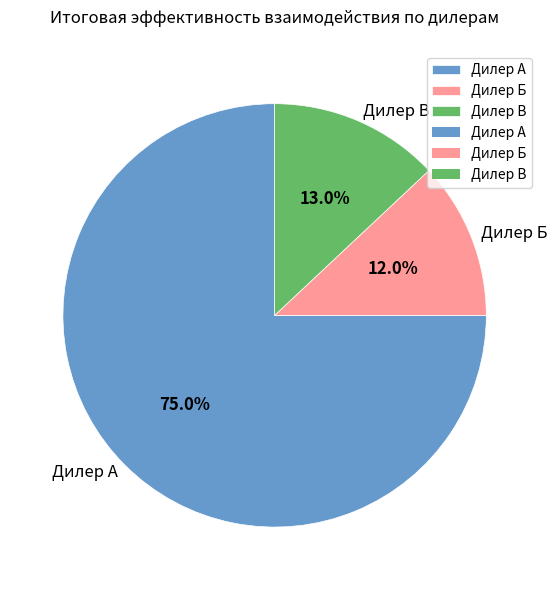

To the nearest percent, what percentage of the pie is Дилер Б?

12%